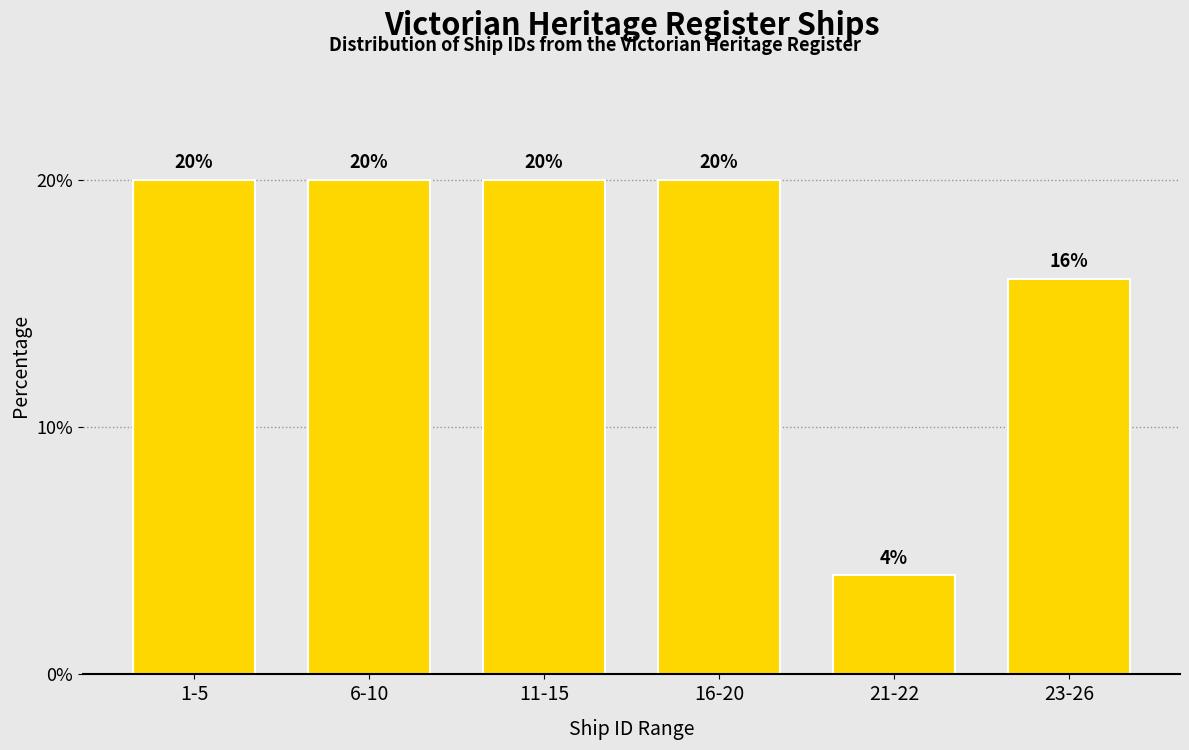

Reading left to right, what are all the values shown in this chart?

20	20	20	20	4	16